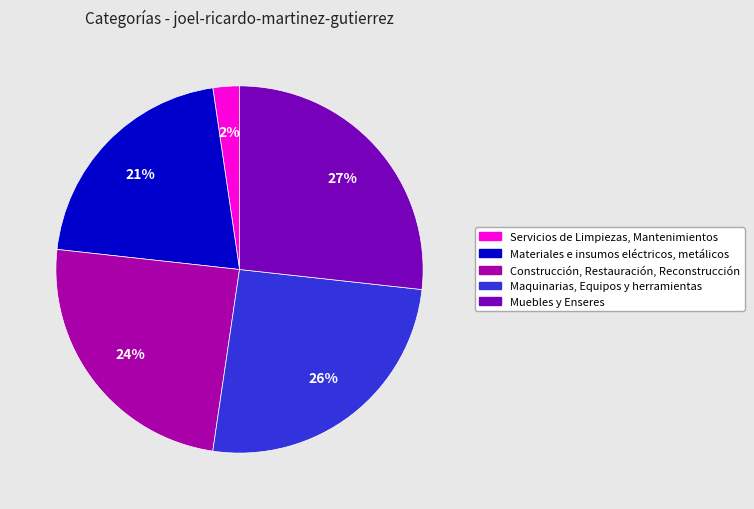

How many segments does this pie chart have?

5